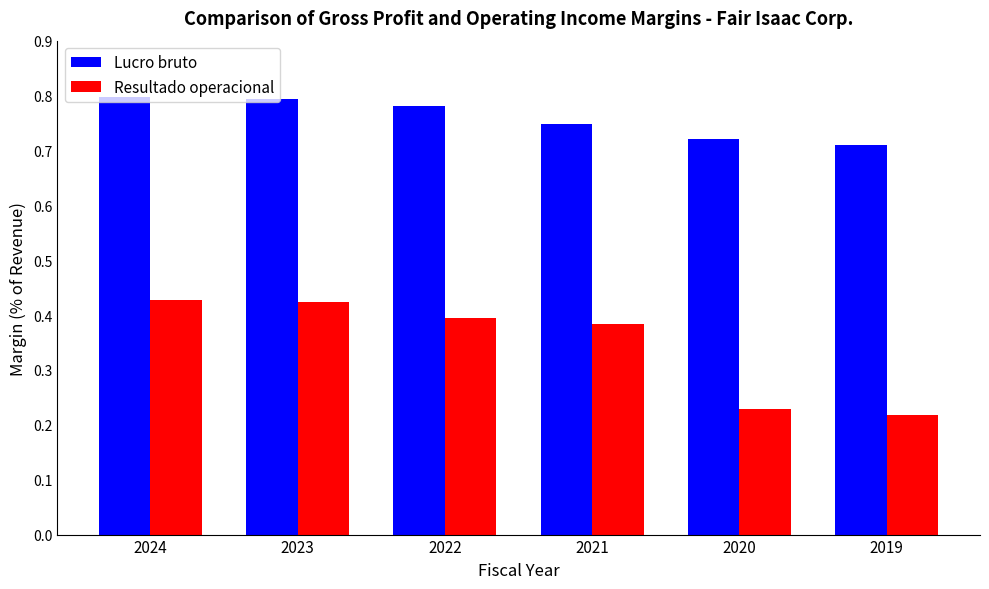

How many groups of bars are there?

6